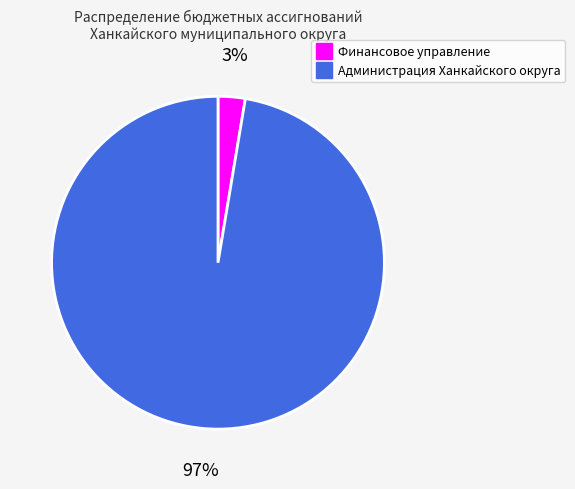

To the nearest percent, what percentage of the pie is Финансовое управление?

3%